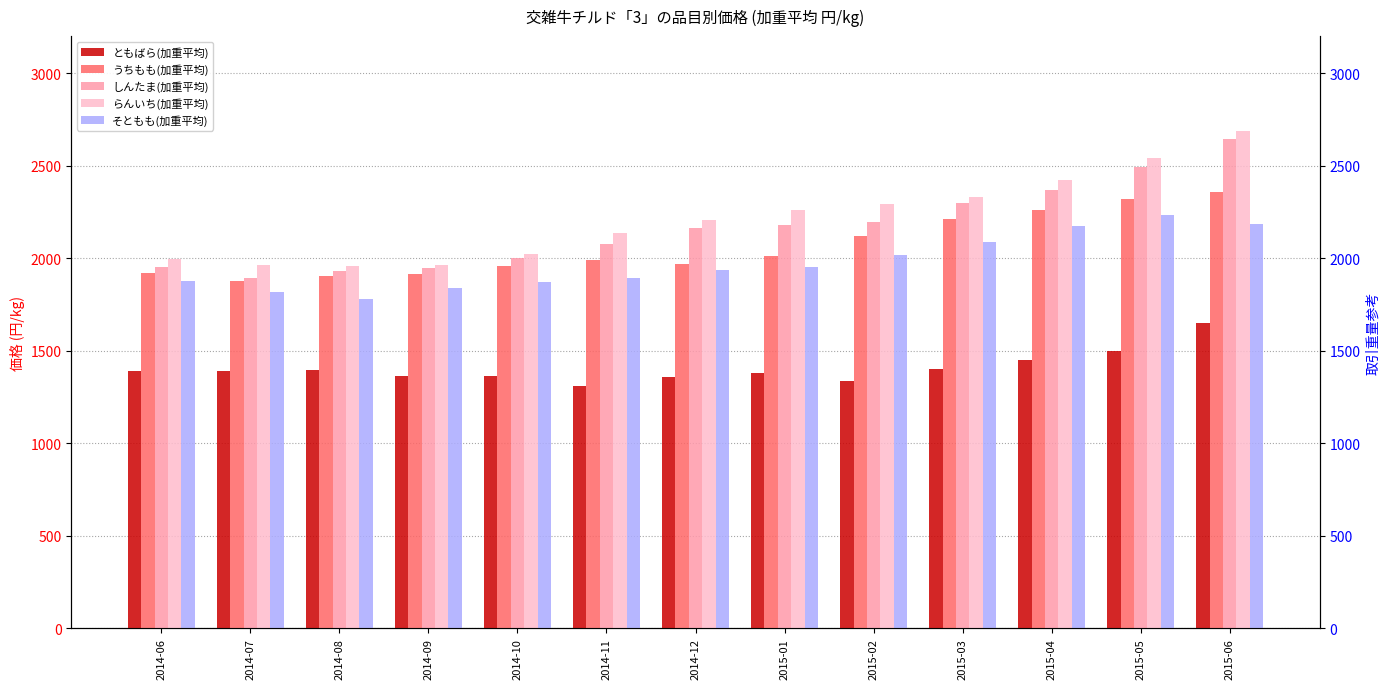

Is the value of しんたま(加重平均) at 2015-05 greater than the value of らんいち(加重平均) at 2014-07?

Yes